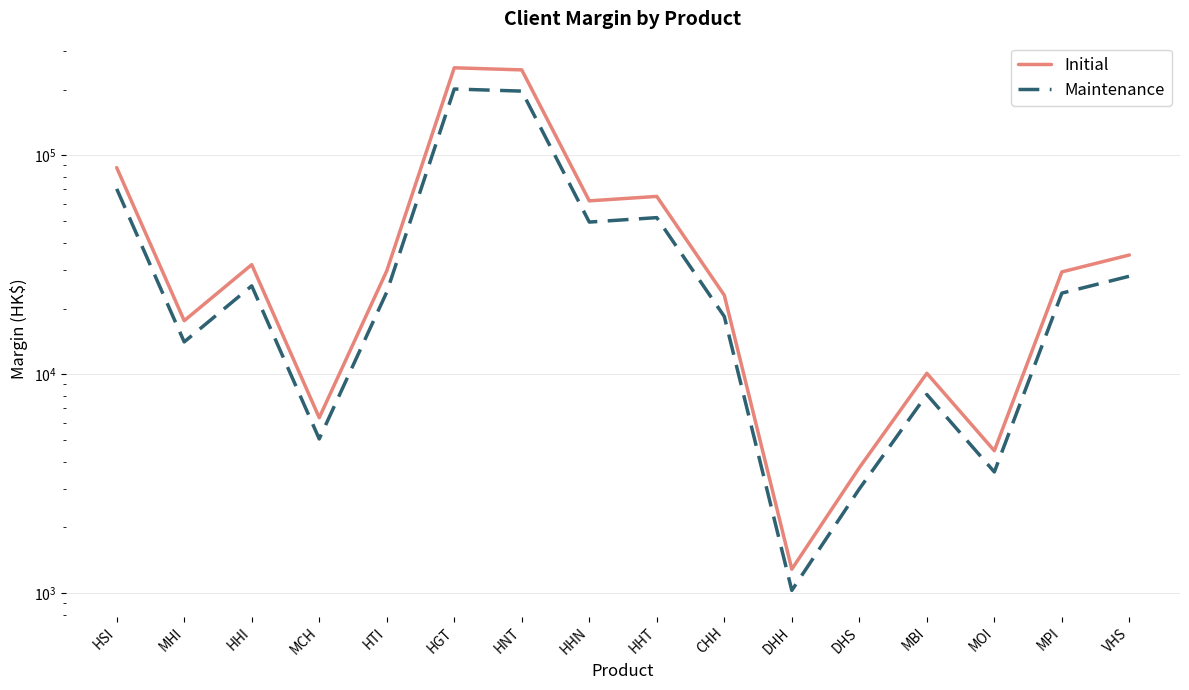

Which has a higher value, HSI or MCH?

HSI